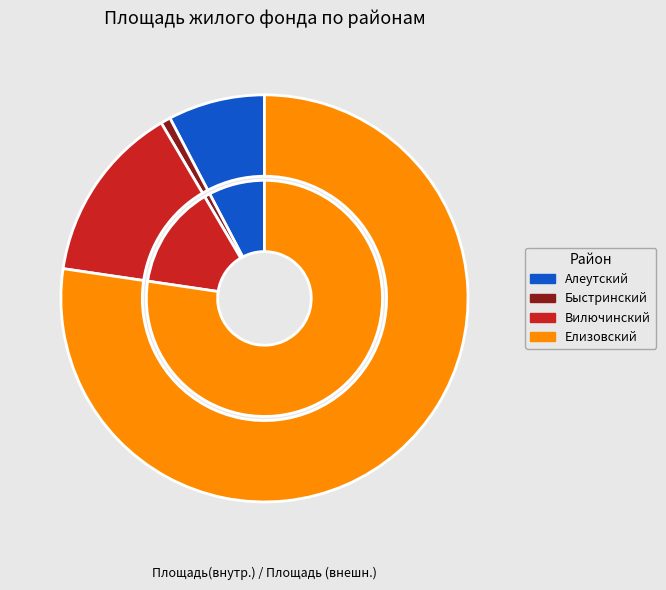

How many segments does this pie chart have?

4